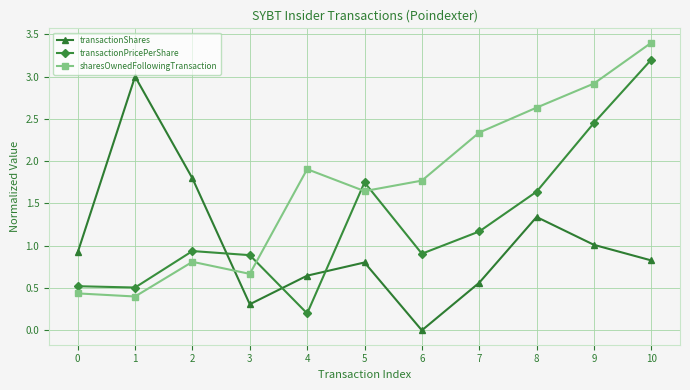

Rank the series by their maximum value, from highest to lowest.

sharesOwnedFollowingTransaction, transactionPricePerShare, transactionShares